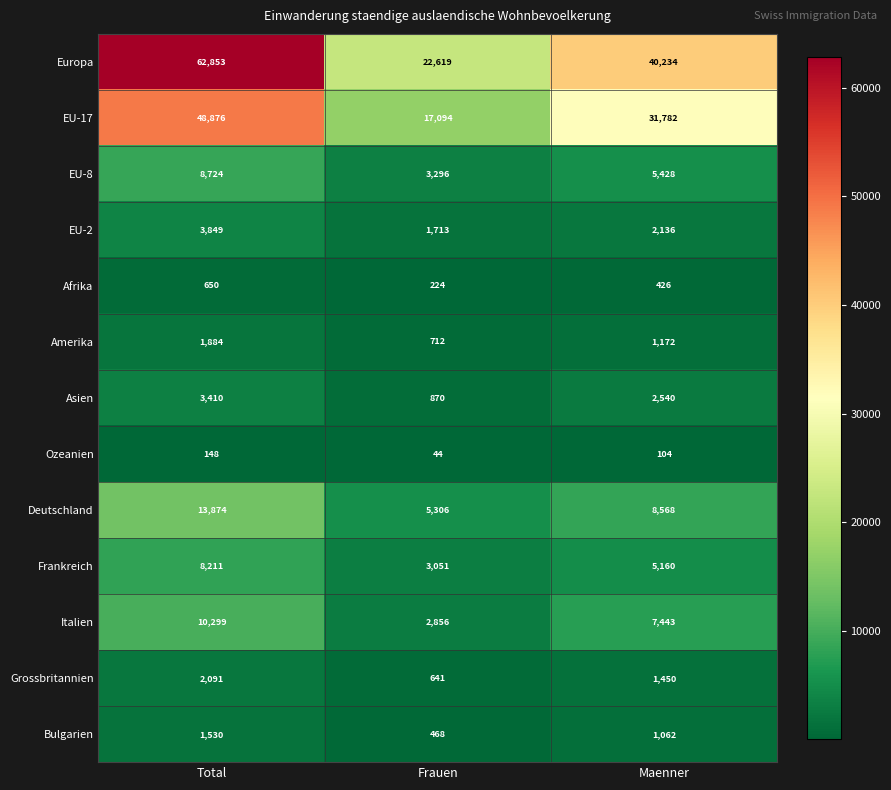

Between Frauen and Maenner, which series saw the biggest shift?

Europa